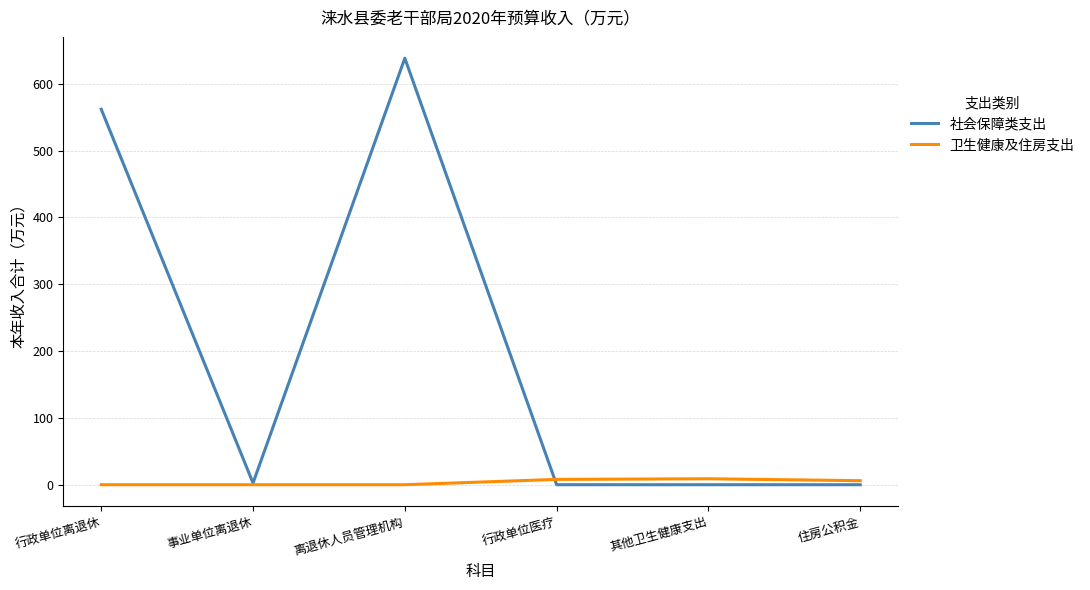

List the series in order of their overall mean, highest first.

社会保障类支出, 卫生健康及住房支出